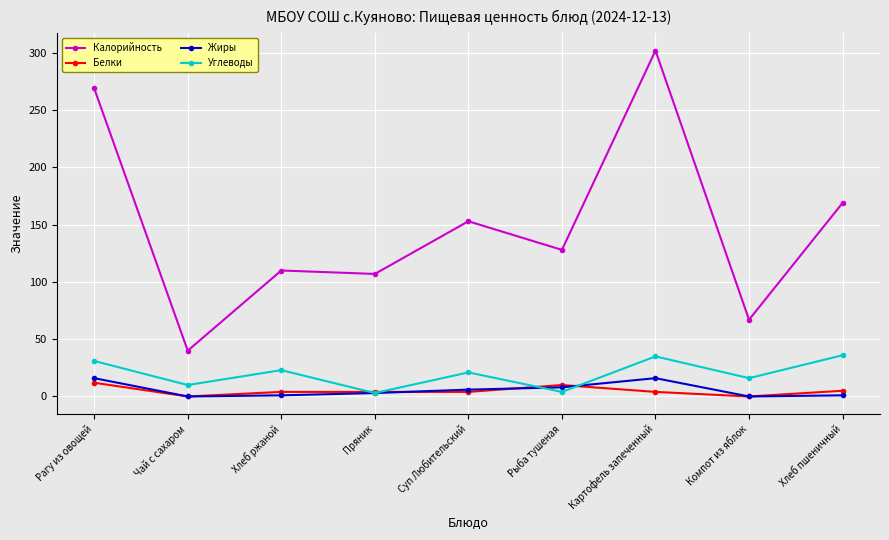

At how many categories does at least one series exceed 214?

2